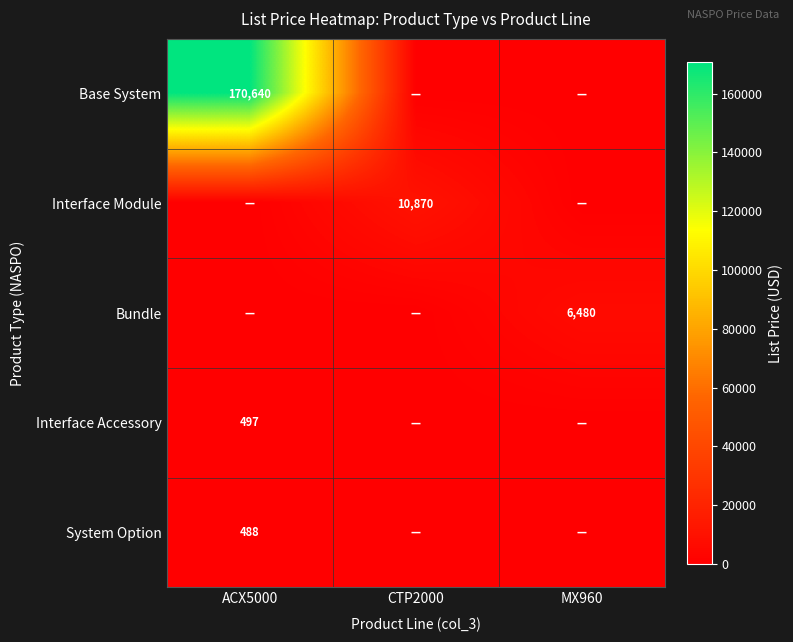

The value of Base System at ACX5000 is 170640. True or false?

True